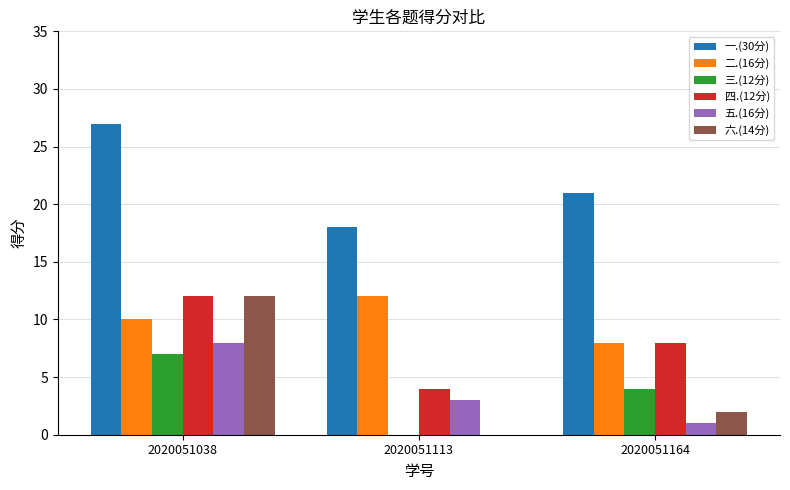

What is the total value across all series at 2020051164?

44